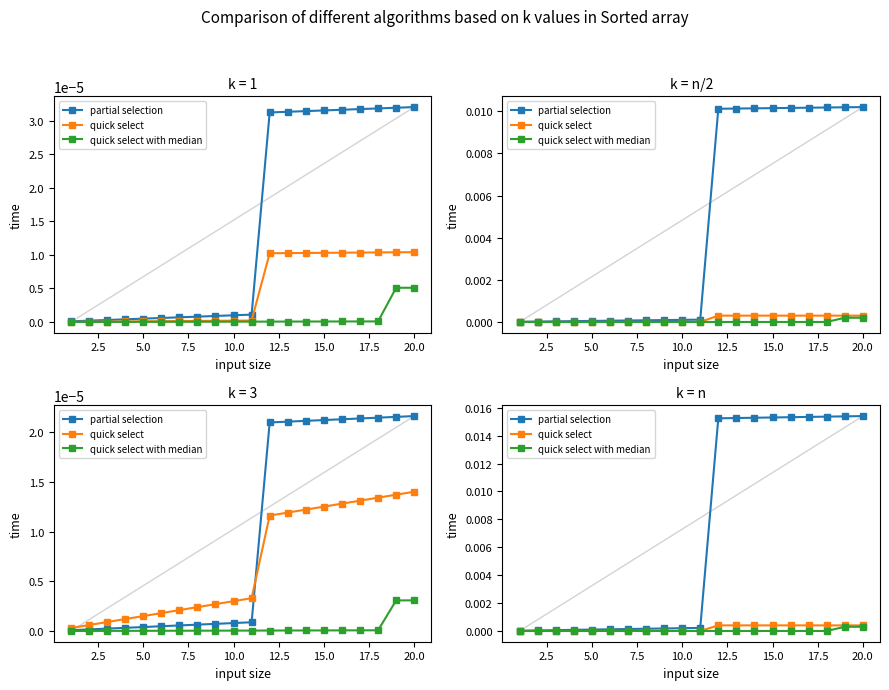

Does the chart have visible grid lines?

No